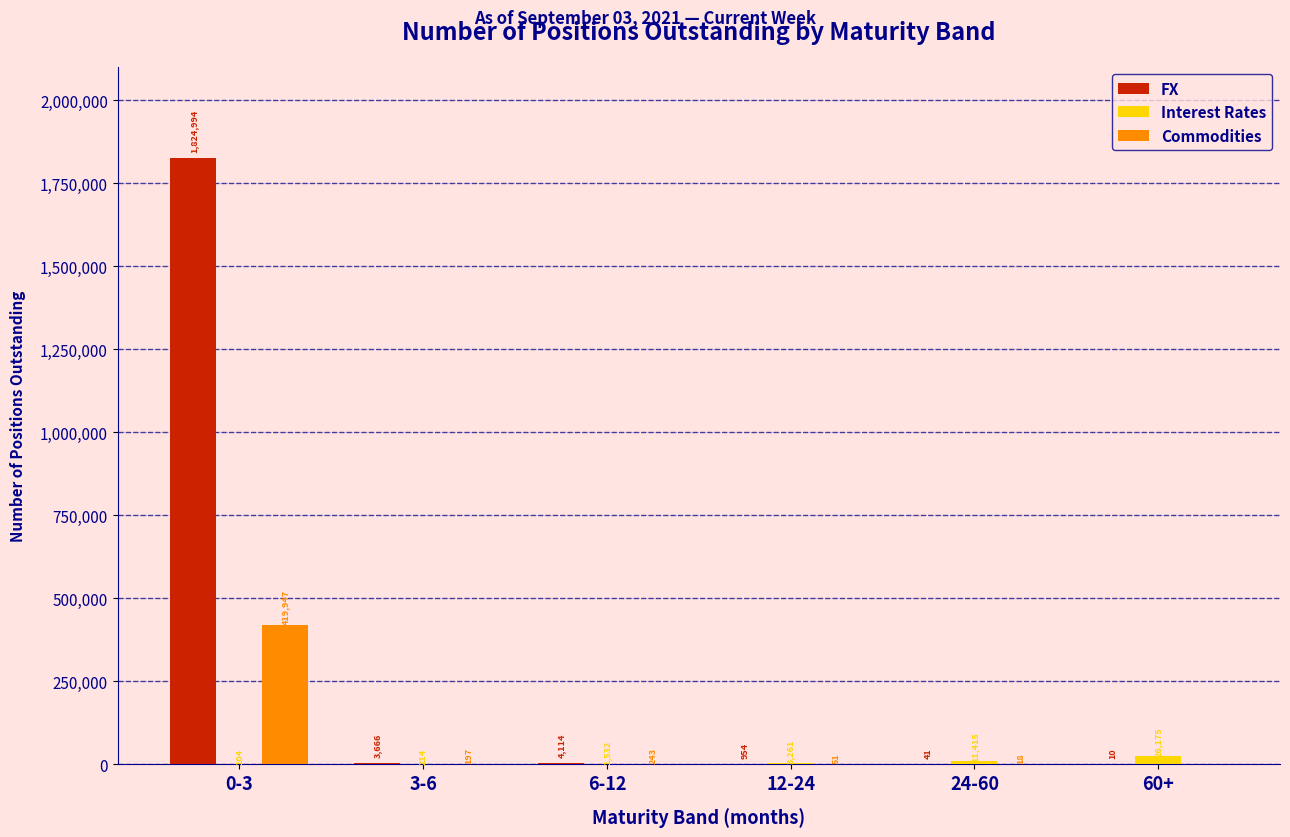

Reading left to right, list all the values displayed in this chart.

FX: 0-3=1824994	3-6=3666	6-12=4114	12-24=954	24-60=41	60+=10
Interest Rates: 0-3=104	3-6=214	6-12=1532	12-24=3261	24-60=11415	60+=26175
Commodities: 0-3=419947	3-6=197	6-12=243	12-24=51	24-60=18	60+=0